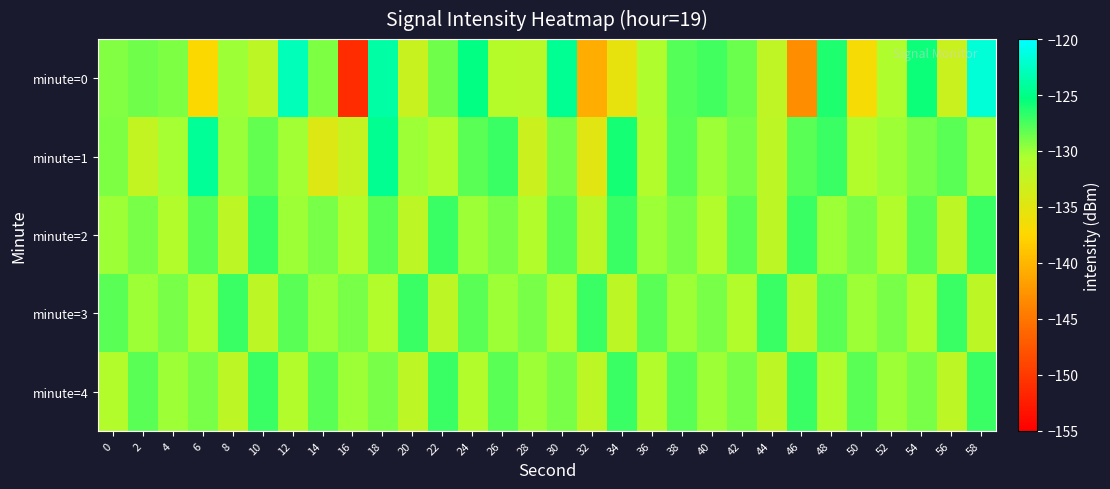

Which series has the largest range (max minus min)?

minute=0